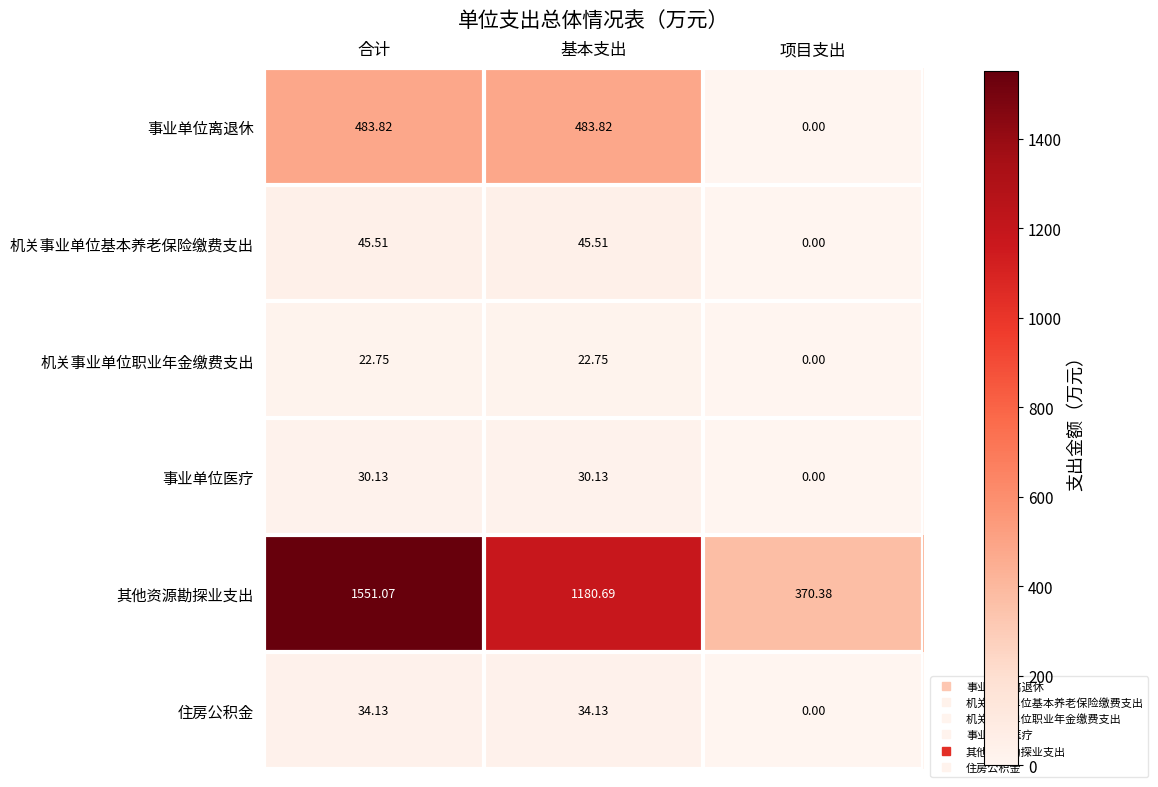

At which category is the sum across all series the highest?

合计